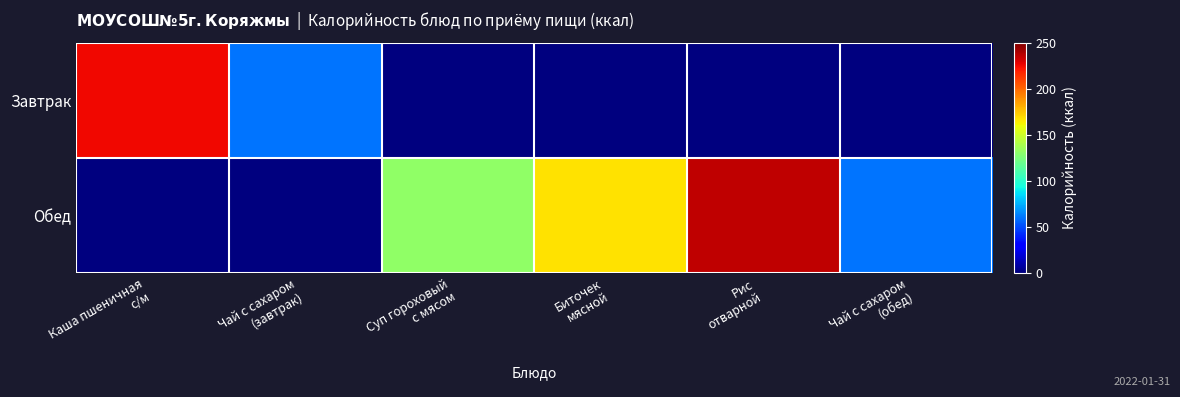

Which series has the largest range (max minus min)?

Обед